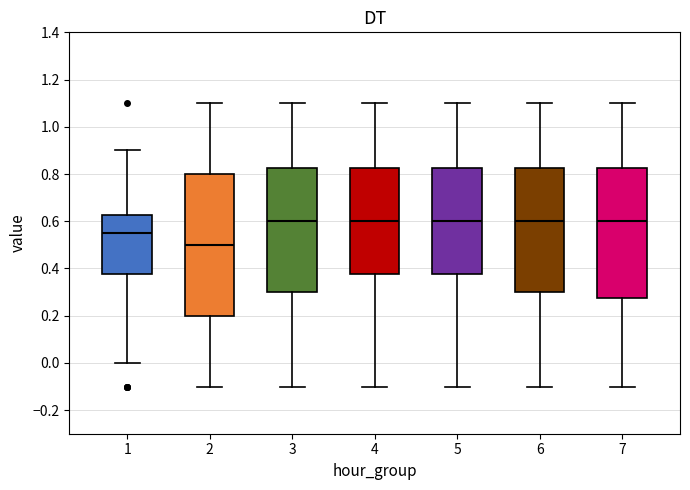

Reading left to right, transcribe this box plot: for each box, give where its median line is, the range the box spans, and where its two whiskers end, as read against the y-axis. The values are not printed on the chart, so give them approximately, as read against the axis.

1: median 0.56, box 0.38 to 0.62, whiskers 0.00 to 0.90
2: median 0.50, box 0.20 to 0.80, whiskers -0.10 to 1.10
3: median 0.60, box 0.30 to 0.82, whiskers -0.10 to 1.10
4: median 0.60, box 0.38 to 0.82, whiskers -0.10 to 1.10
5: median 0.60, box 0.38 to 0.82, whiskers -0.10 to 1.10
6: median 0.60, box 0.30 to 0.82, whiskers -0.10 to 1.10
7: median 0.60, box 0.28 to 0.82, whiskers -0.10 to 1.10